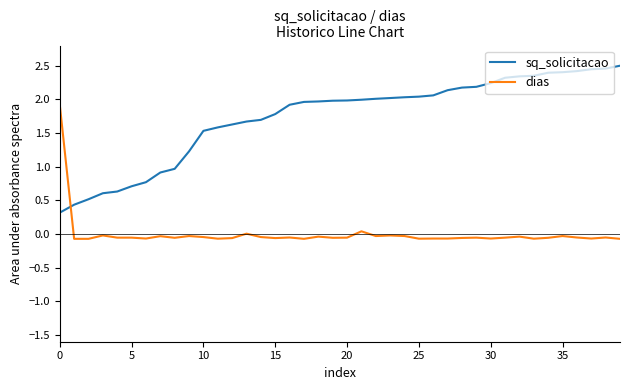

What is the minimum value for sq_solicitacao?

0.3